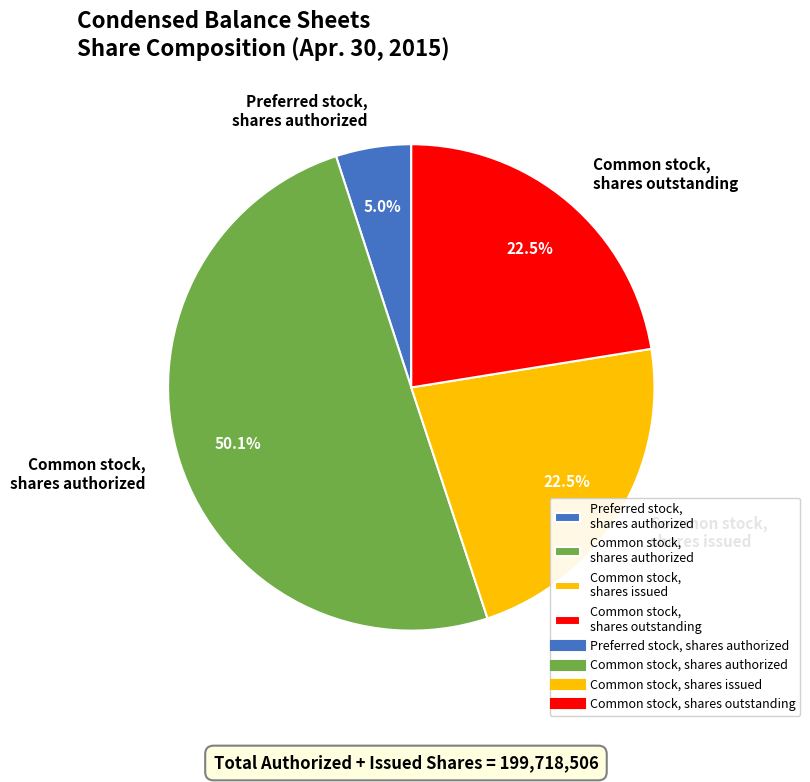

Combined, do Common stock, shares issued and Common stock, shares outstanding account for over 50%?

No